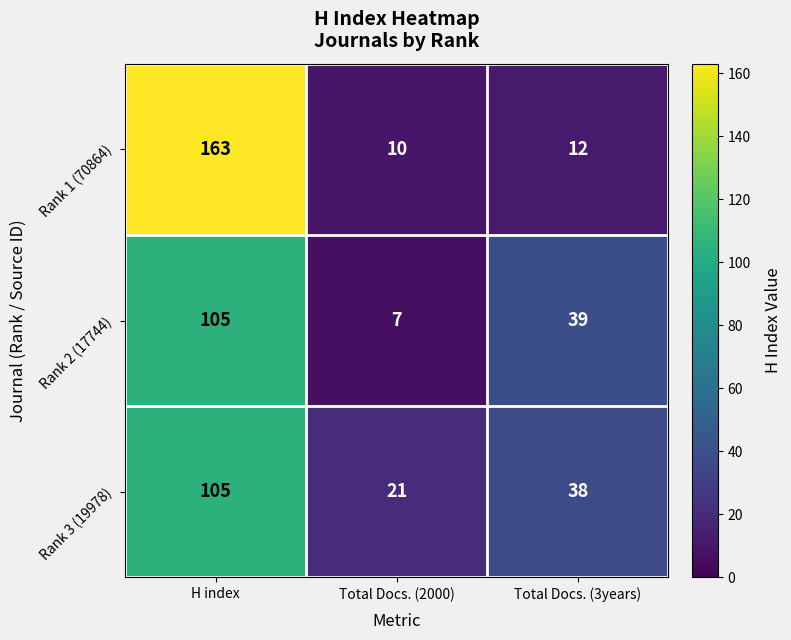

At which category is the sum across all series the highest?

H index